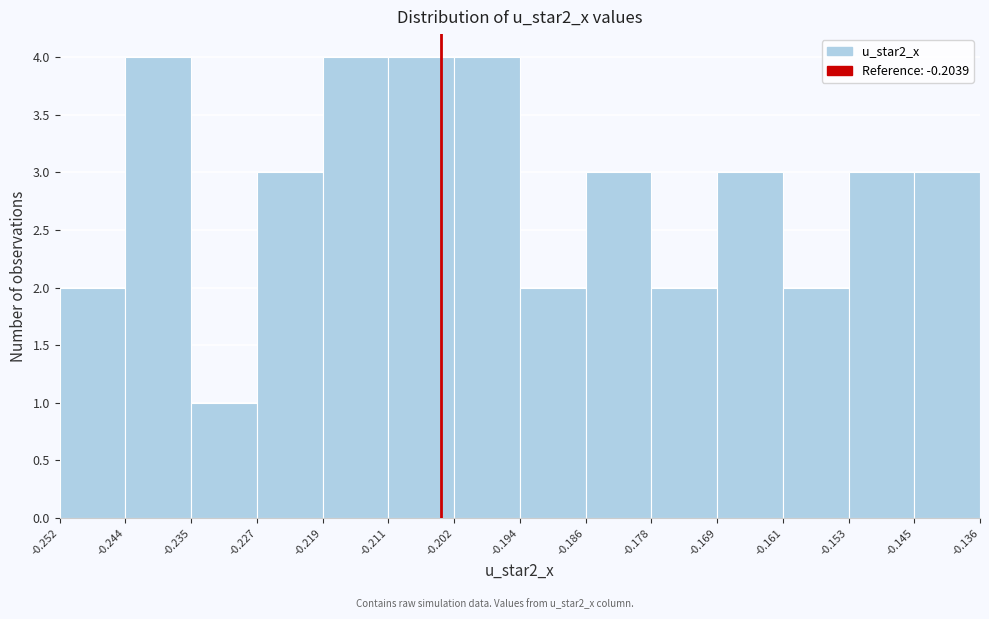

Reading left to right, transcribe this chart: for each bar, give the range it covers on the x-axis and its height. The values are not printed on the chart, so give them approximately, as read against the axis.

-0.252 to -0.244: 2
-0.244 to -0.235: 4
-0.235 to -0.227: 1
-0.227 to -0.219: 3
-0.219 to -0.211: 4
-0.211 to -0.202: 4
-0.202 to -0.194: 4
-0.194 to -0.186: 2
-0.186 to -0.178: 3
-0.178 to -0.169: 2
-0.169 to -0.161: 3
-0.161 to -0.153: 2
-0.153 to -0.145: 3
-0.145 to -0.136: 3